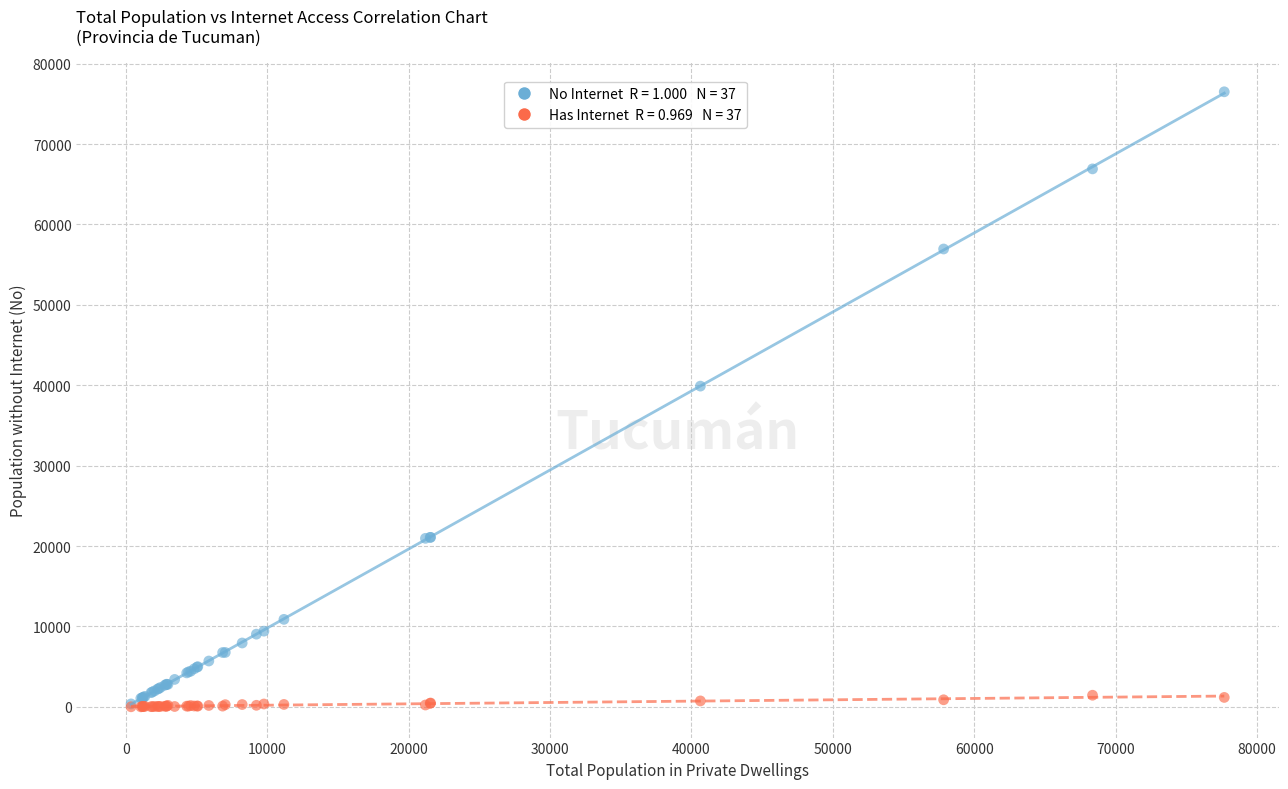

Across all series, what Y value is closest to 38254?

39896